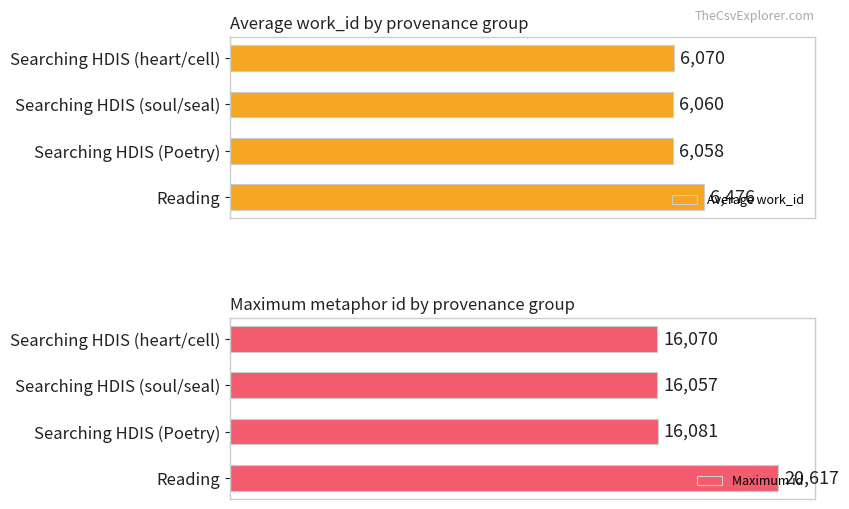

Rank the categories by Average work_id value from highest to lowest.

Reading, Searching HDIS (heart/cell), Searching HDIS (soul/seal), Searching HDIS (Poetry)